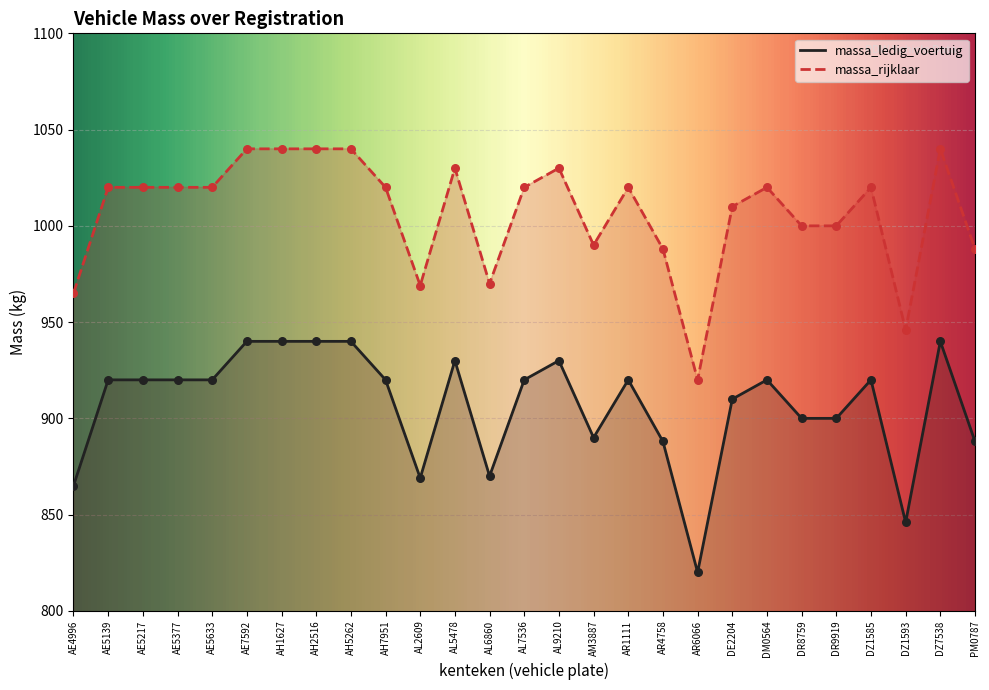

Which series has the largest Y range (max minus min)?

massa_ledig_voertuig